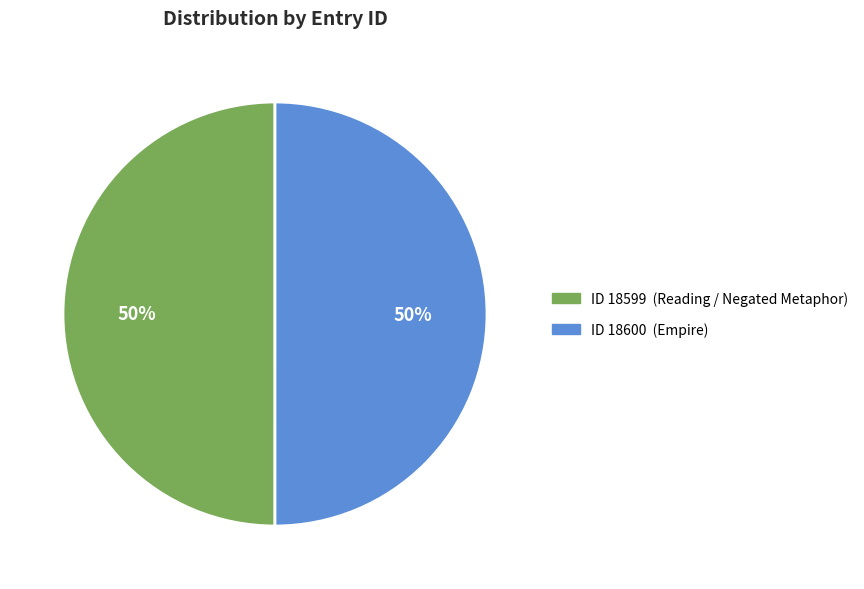

To the nearest percent, what is the average slice percentage?

50%